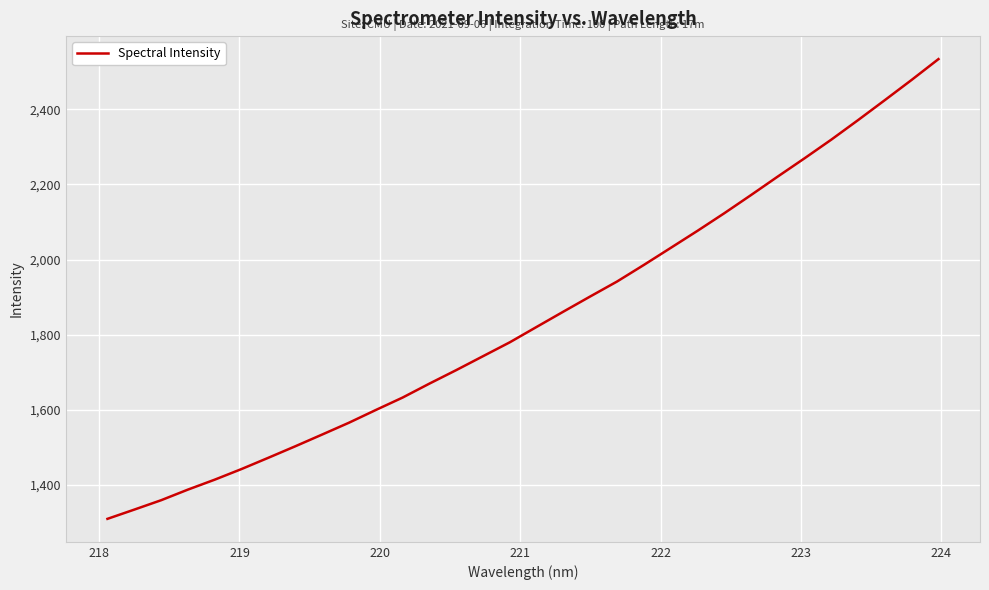

What is the minimum value shown in the chart?

1309.6